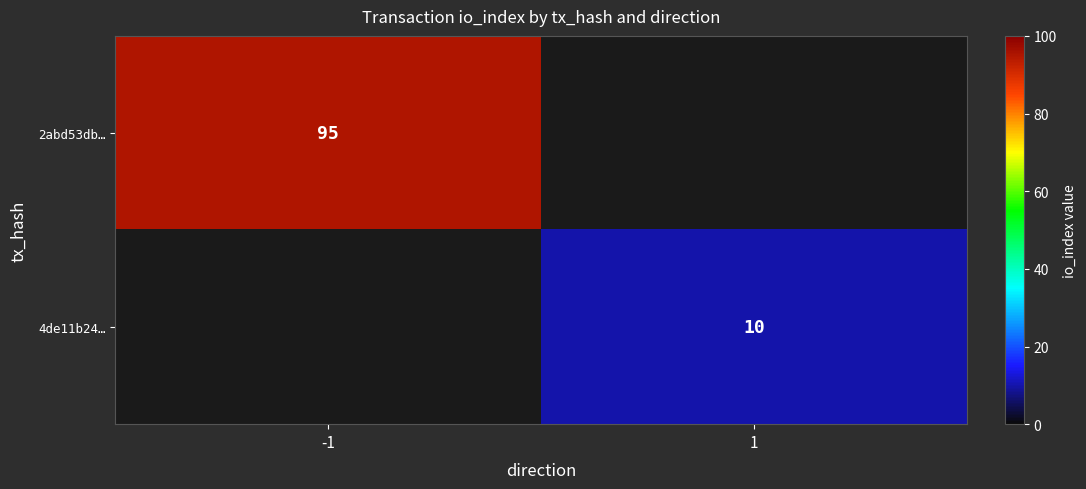

The 4de11b24… series shows 17 at 1. True or false?

False